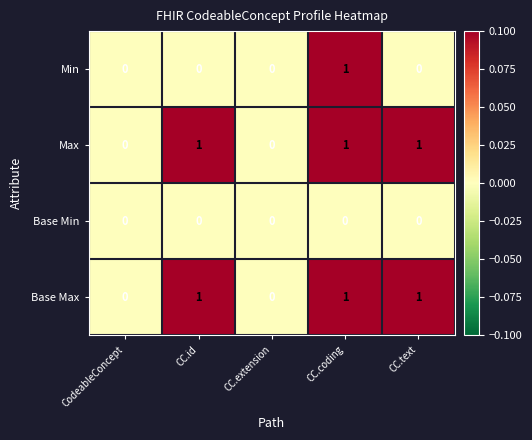

Count the Min values in the range 0 to 1.

5